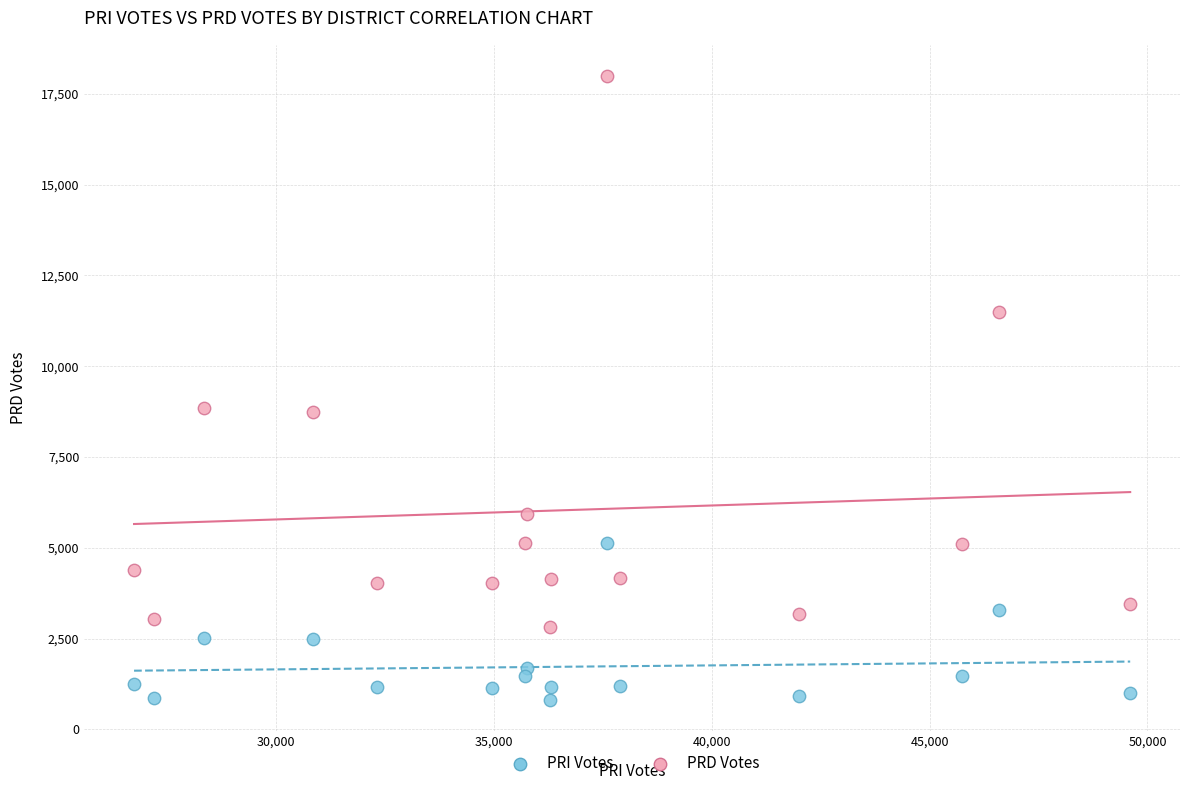

Across all data points, what is the range of Y values (max minus min)?

17183.0